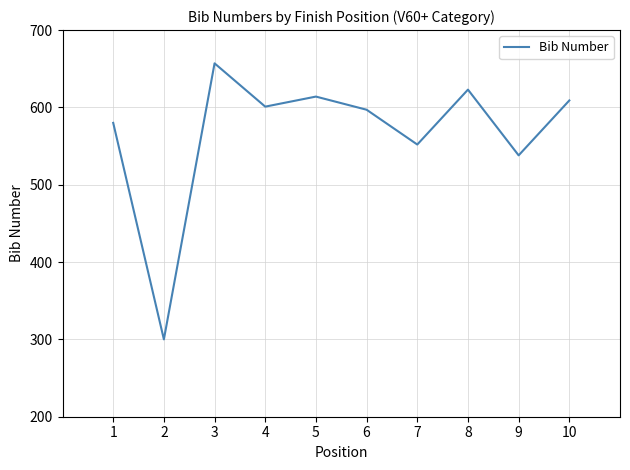

Read the value at 5.

614